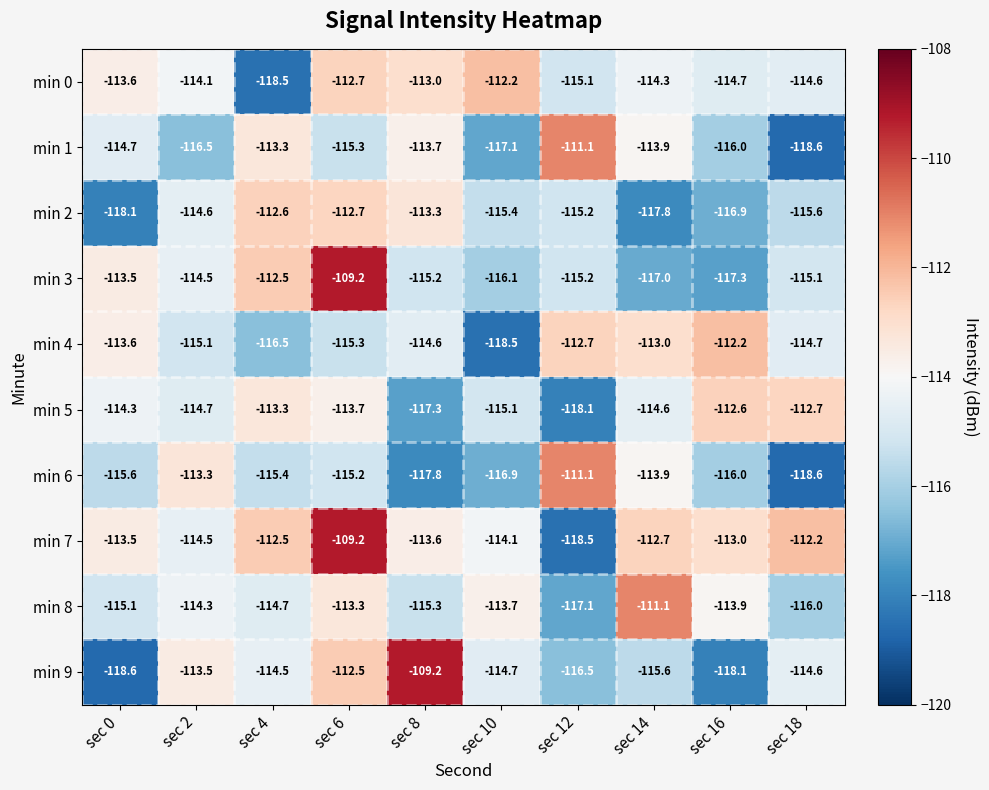

What is the total value across all series at sec 16?

-1150.7